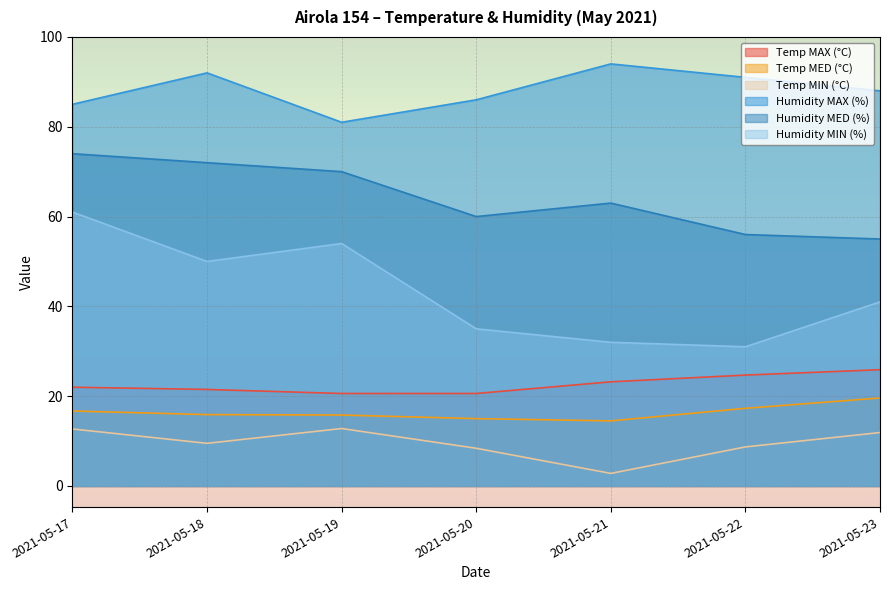

Is it true that Humidity MIN (%) equals 70.9 at 2021-05-23?

False